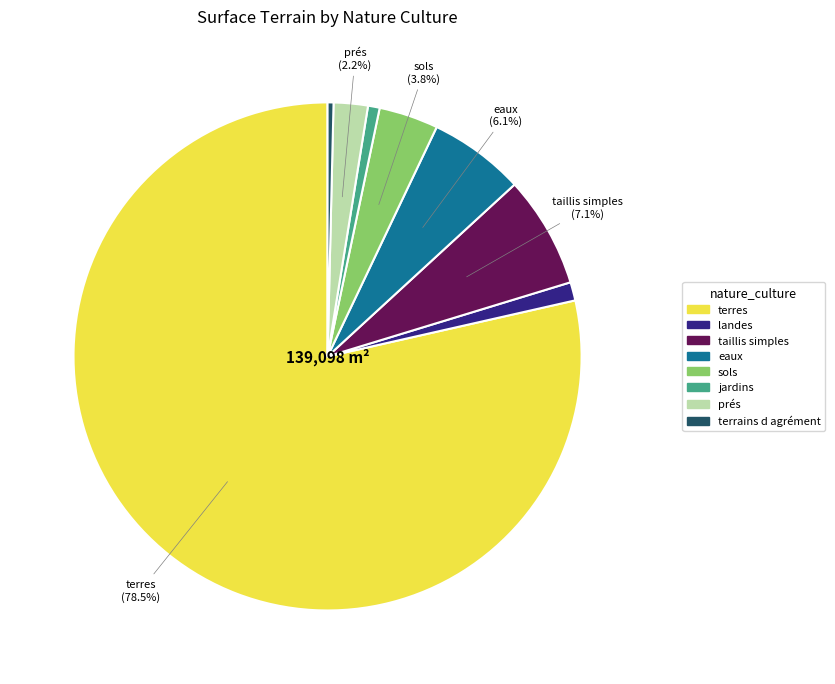

Is there any slice that represents more than half of the pie?

Yes